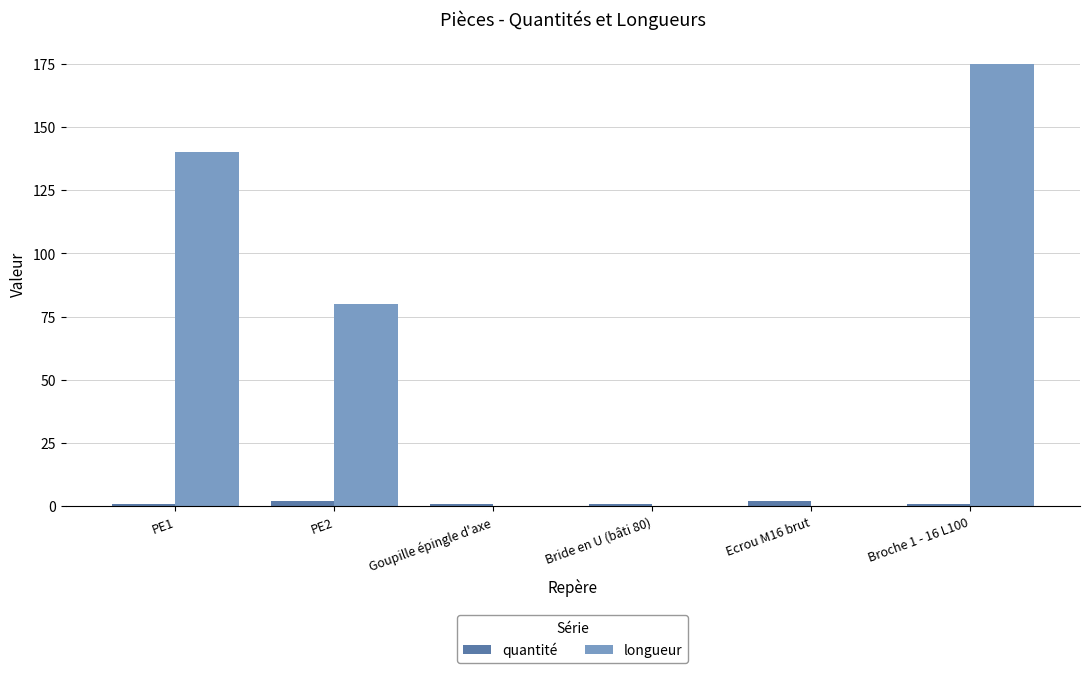

Which category has the highest value in the longueur series?

Broche 1 - 16 L100